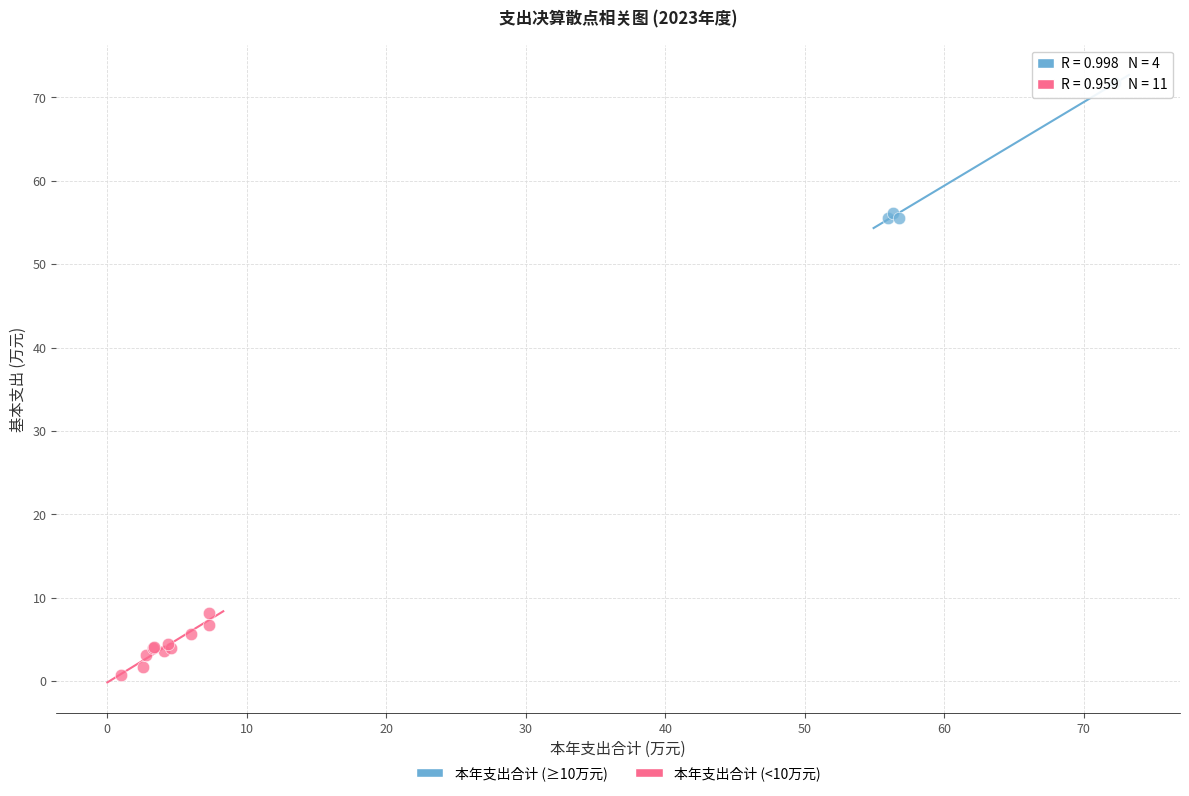

Which series contains the lowest Y value?

本年支出合计 (<10万元)